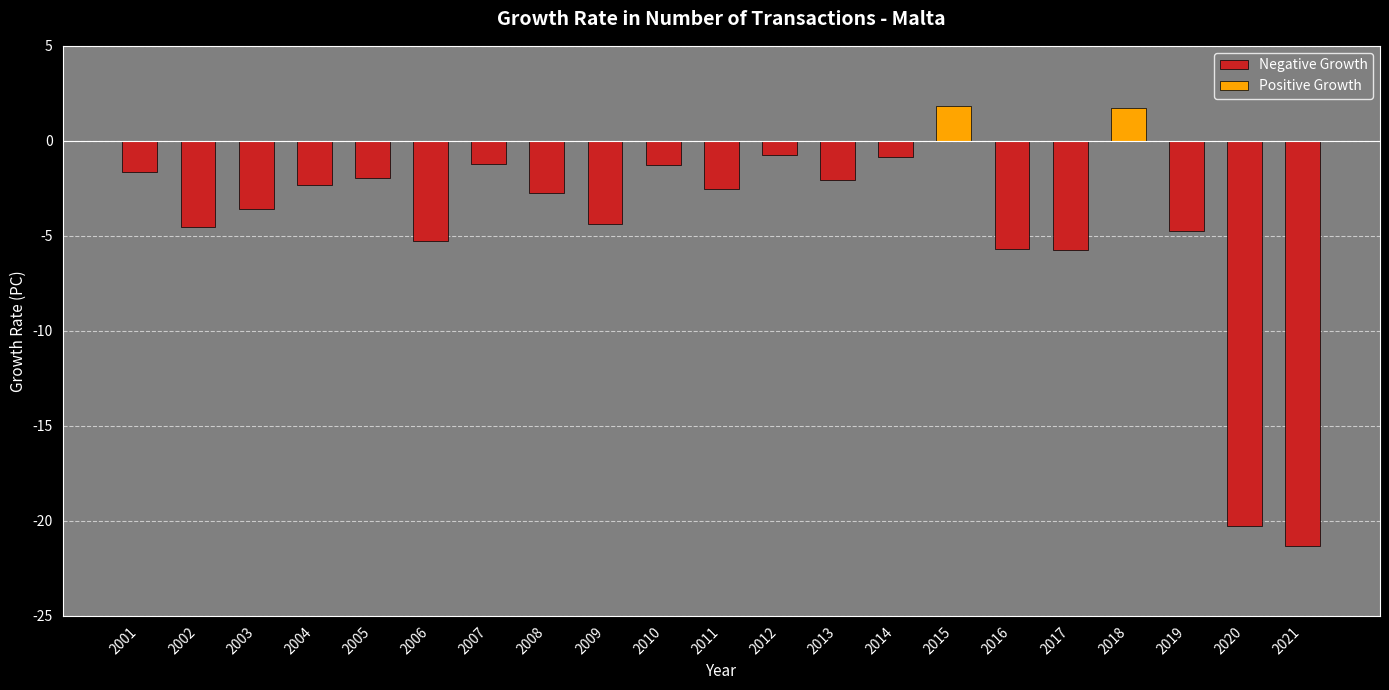

Rank the categories by value from highest to lowest.

2015, 2018, 2012, 2014, 2007, 2010, 2001, 2005, 2013, 2004, 2011, 2008, 2003, 2009, 2002, 2019, 2006, 2016, 2017, 2020, 2021